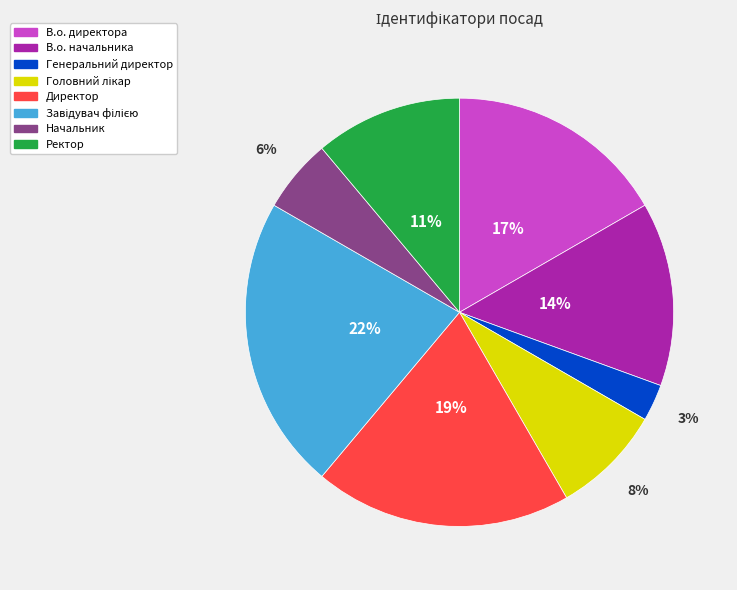

Which category has the smallest portion of the pie?

Генеральний директор